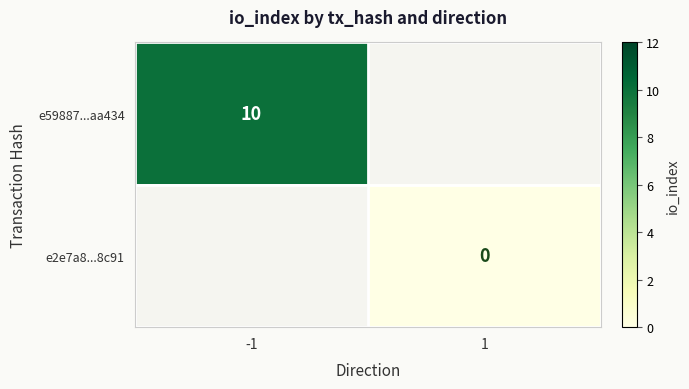

Is it true that e59887...aa434 equals 14 at -1?

False